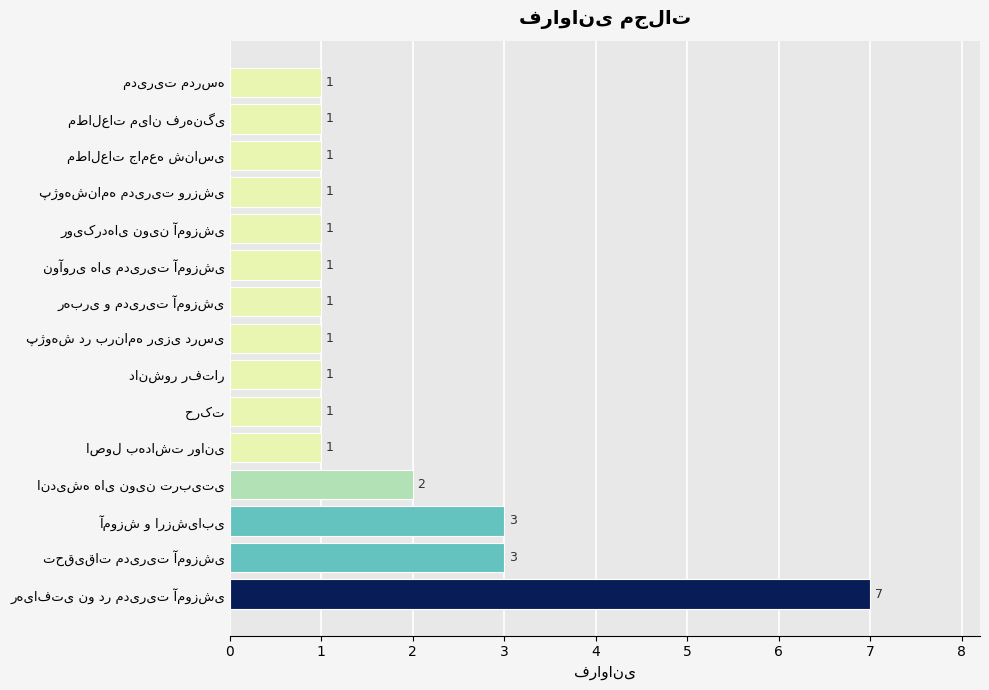

Reading top to bottom, extract all data points from this chart.

1	1	1	1	1	1	1	1	1	1	1	2	3	3	7